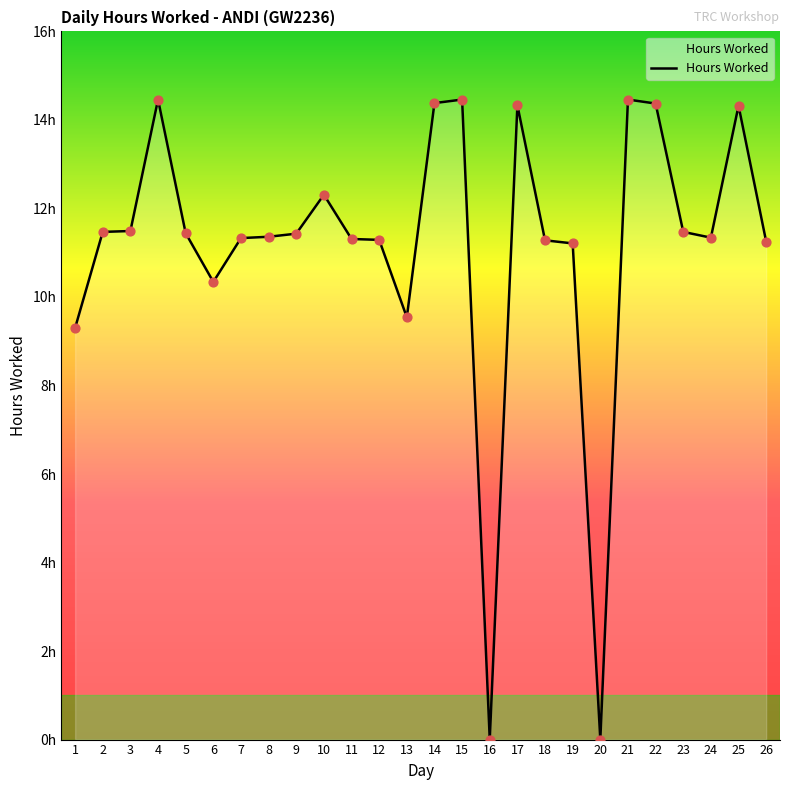

Approximately how many times larger is the value at 13 compared to 3?

0.8